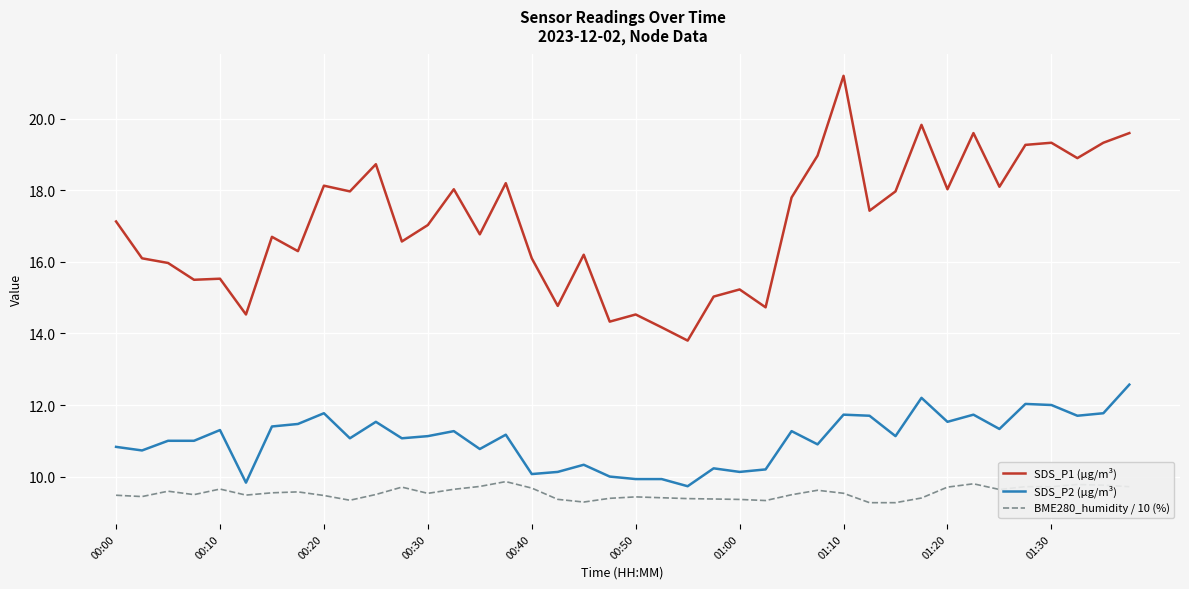

How many lines are shown in the chart?

3